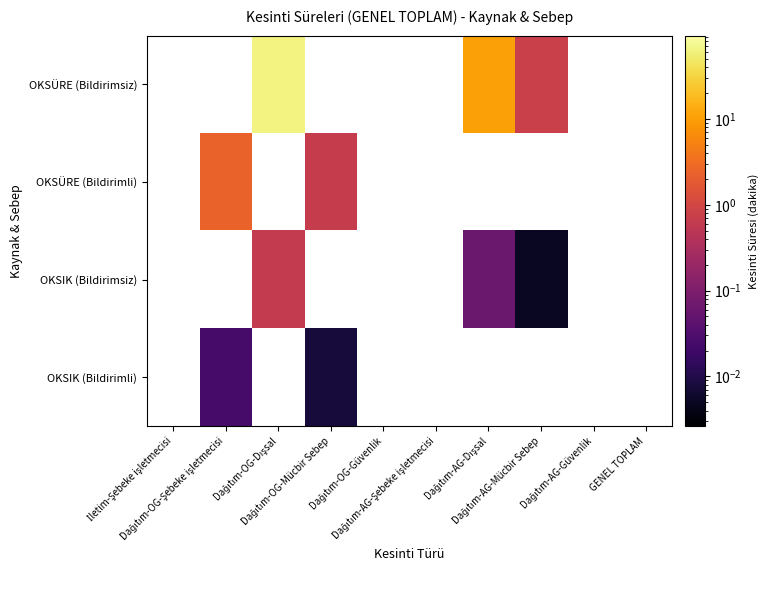

How many values in OKSIK (Bildirimli) are above zero?

2